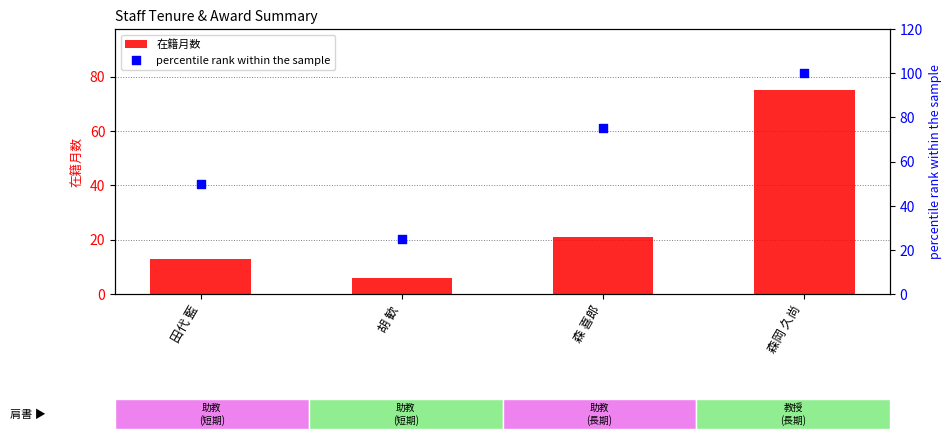

Which series has the widest spread of Y values?

percentile rank within the sample